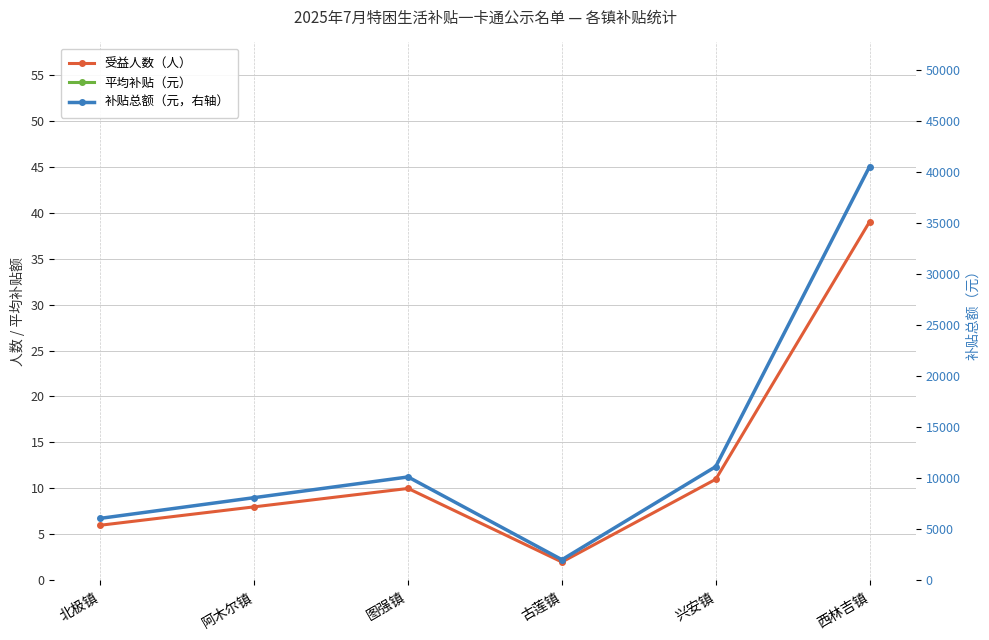

What is the approximate value of 受益人数（人） at 北极镇?

6